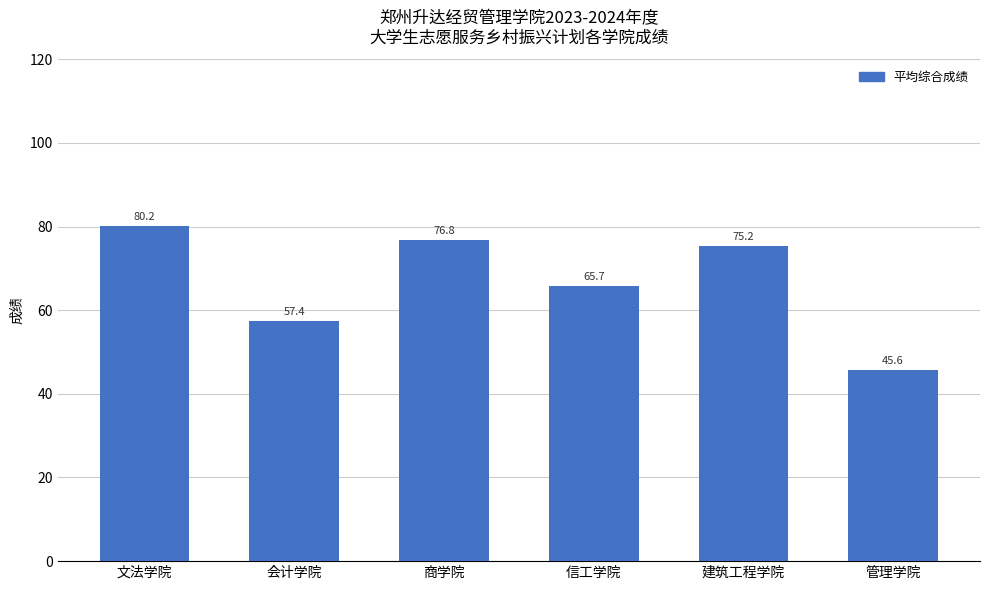

Where does the data first go above 75?

文法学院